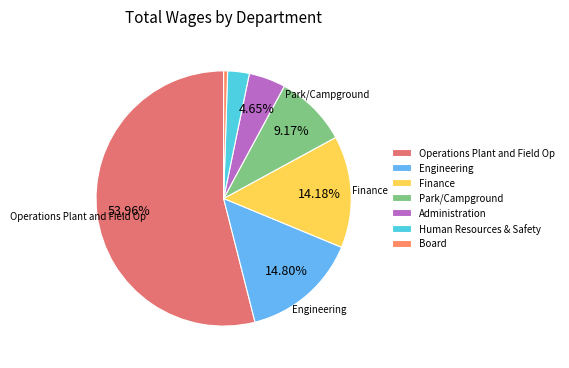

Is there a majority slice in this chart?

Yes